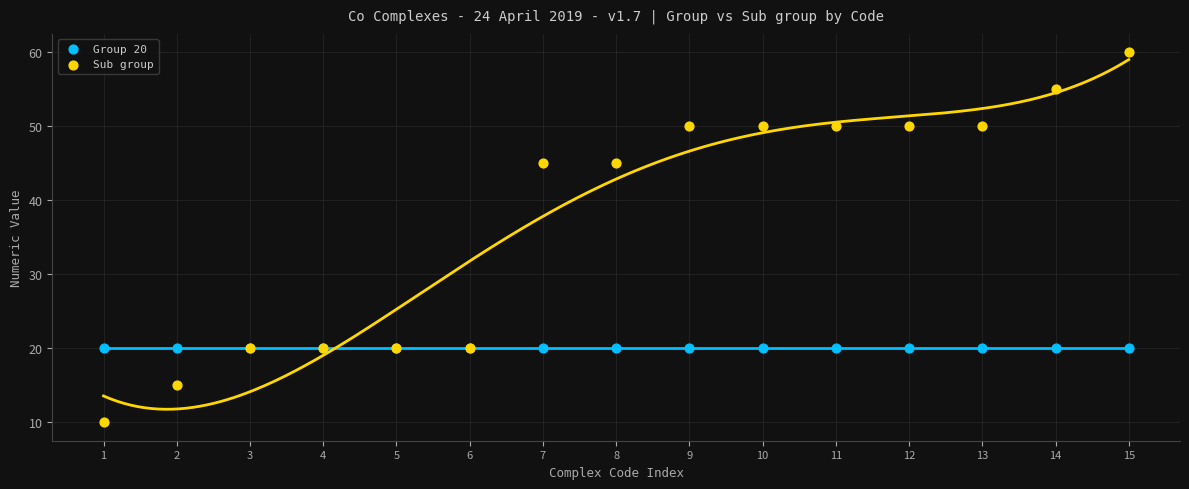

What are all the series names shown in the legend?

Group 20, Sub group